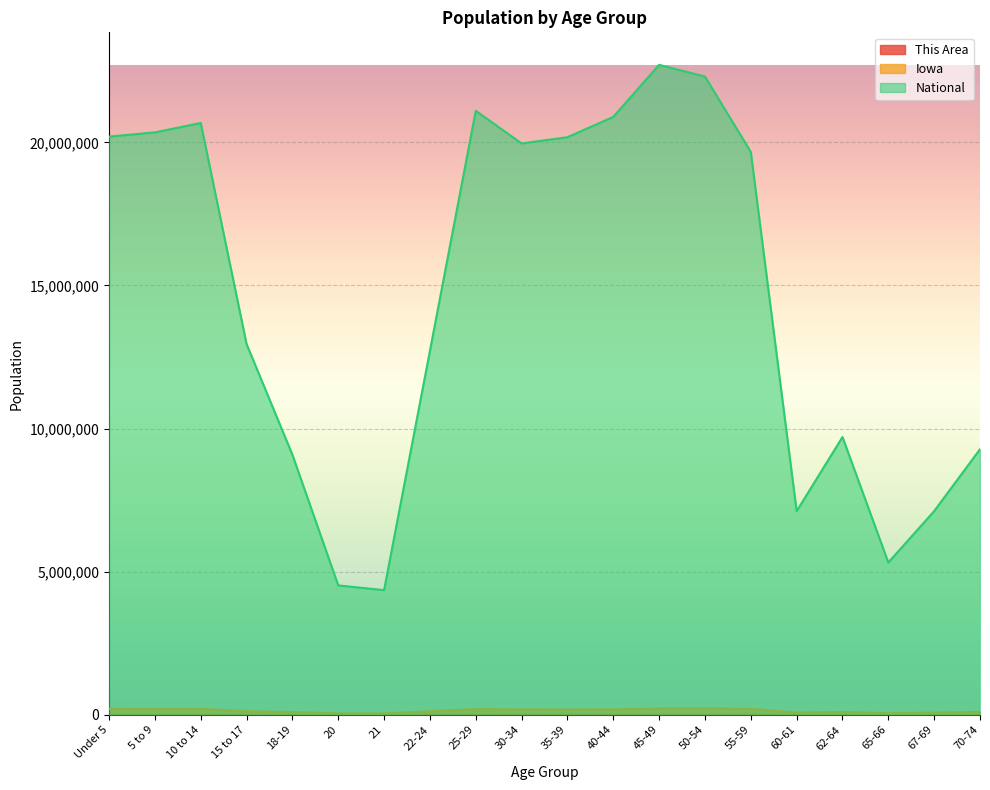

What is the value of the Iowa point at the 7th from the left?

44695